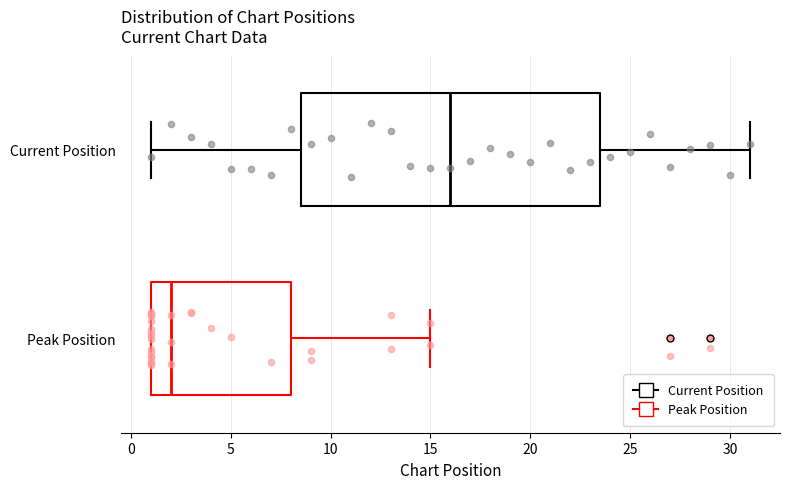

Which box has the furthest to the right median line?

Current Position